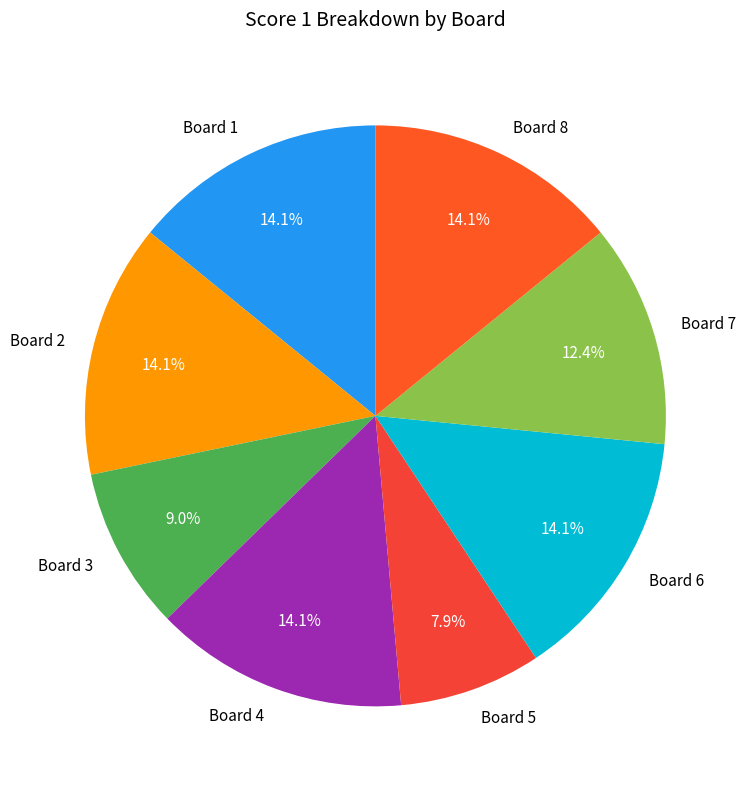

Between Board 1 and Board 7, which is larger?

Board 1